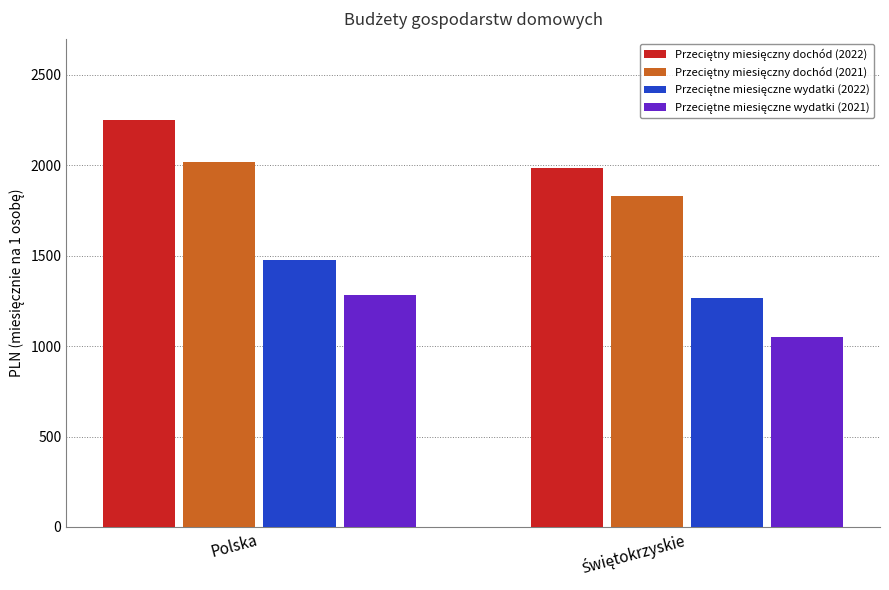

What is the greatest value displayed?

2249.8